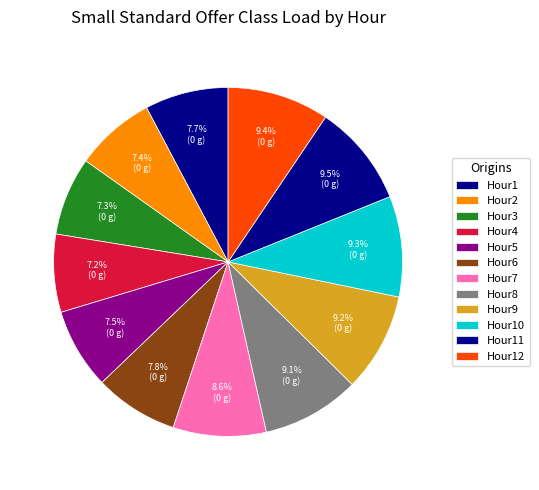

Count the number of slices in the pie.

12